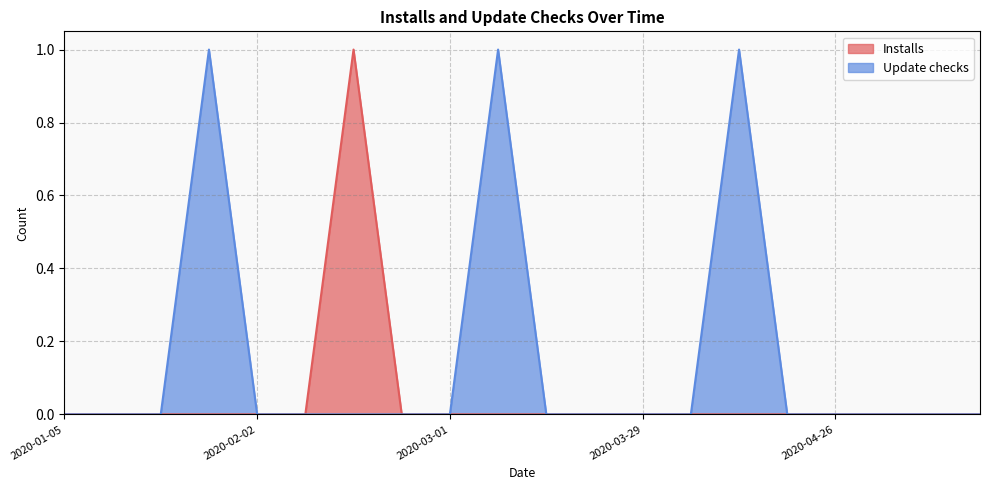

How many values in the Installs series exceed 0?

1